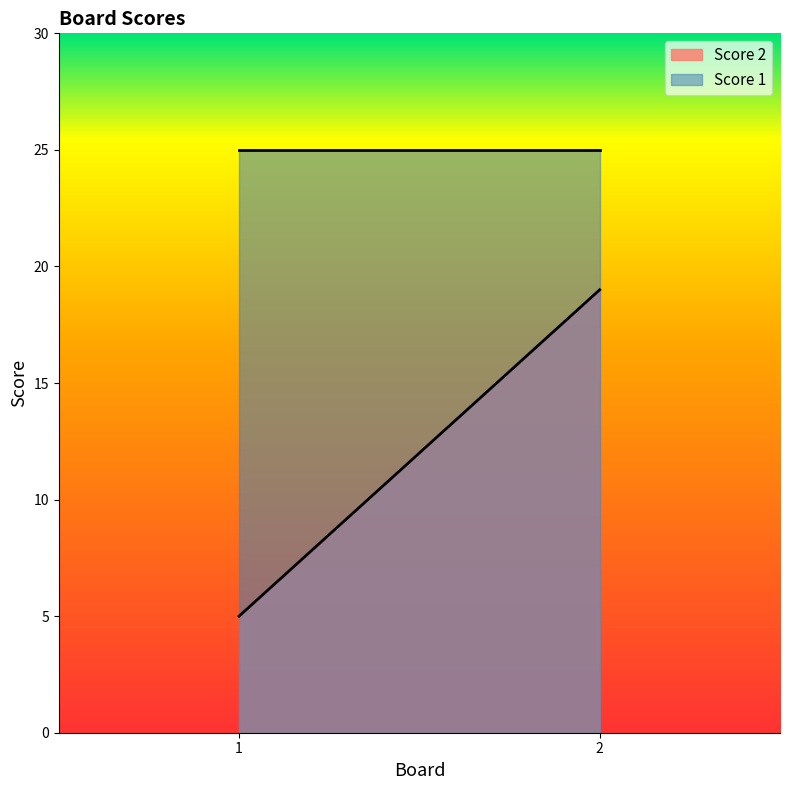

How many lines are shown in the chart?

2